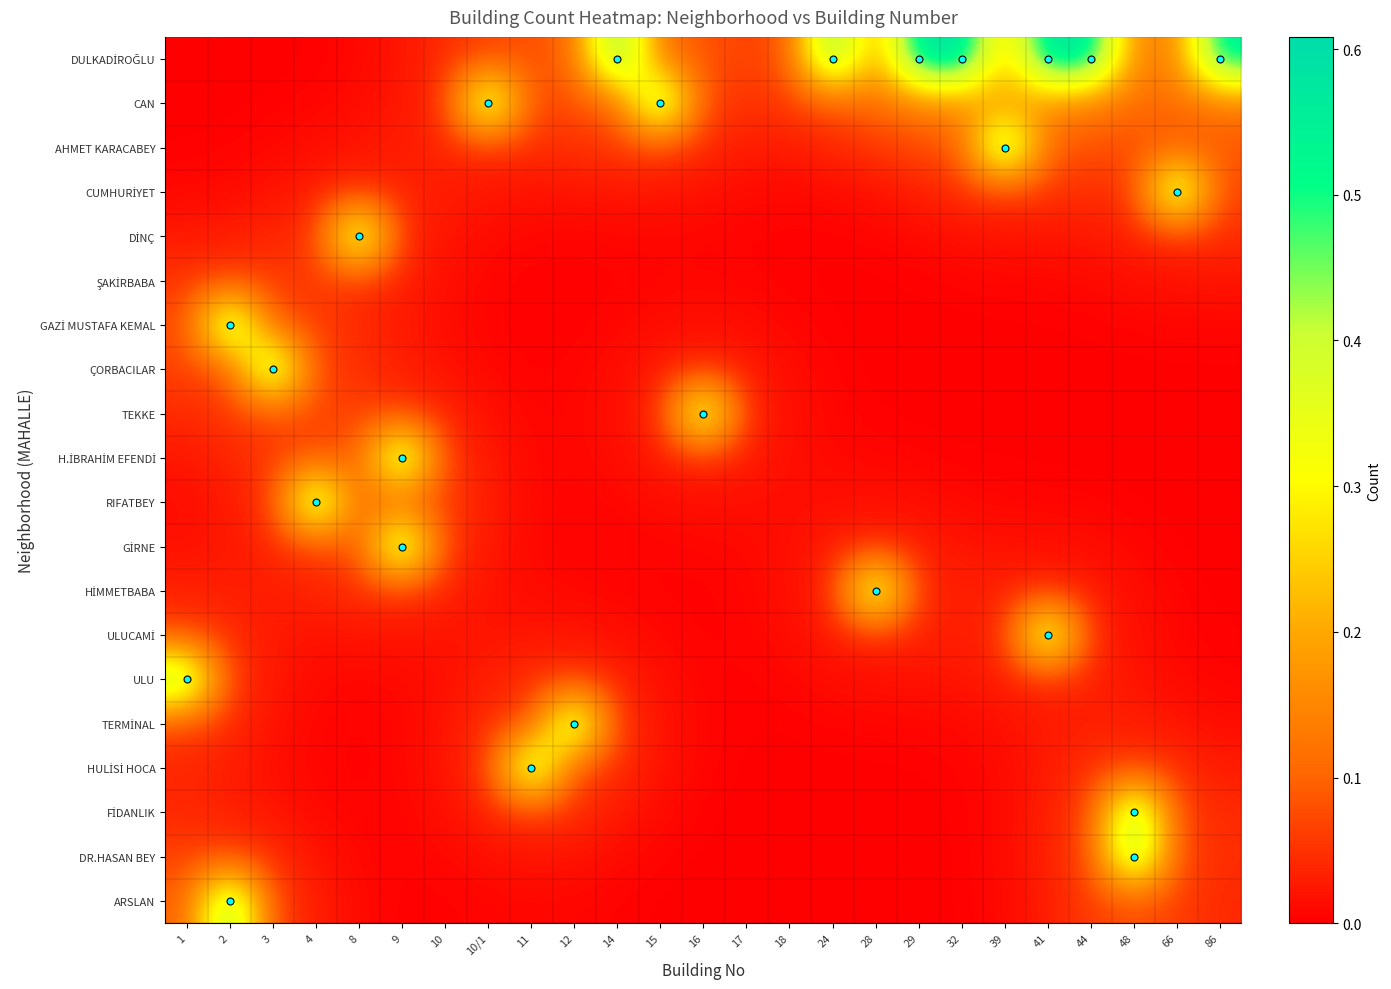

Rank the series by their maximum value, from lowest to highest.

ŞAKİRBABA, TEKKE, HİMMETBABA, ULUCAMİ, DİNÇ, CUMHURİYET, HULİSİ HOCA, TERMİNAL, GİRNE, RIFATBEY, H.İBRAHİM EFENDİ, ULU, FİDANLIK, GAZİ MUSTAFA KEMAL, ÇORBACILAR, DR.HASAN BEY, ARSLAN, CAN, AHMET KARACABEY, DULKADİROĞLU